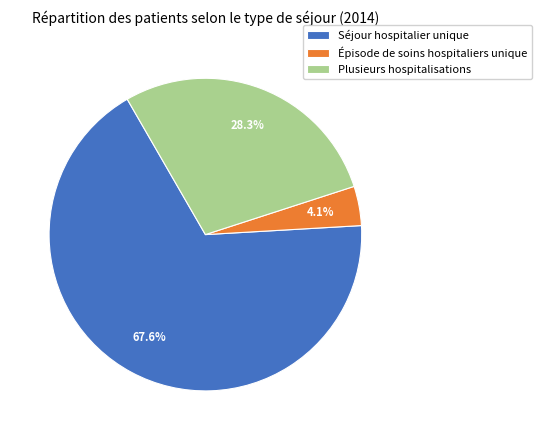

To the nearest percent, what is the average slice percentage?

33%